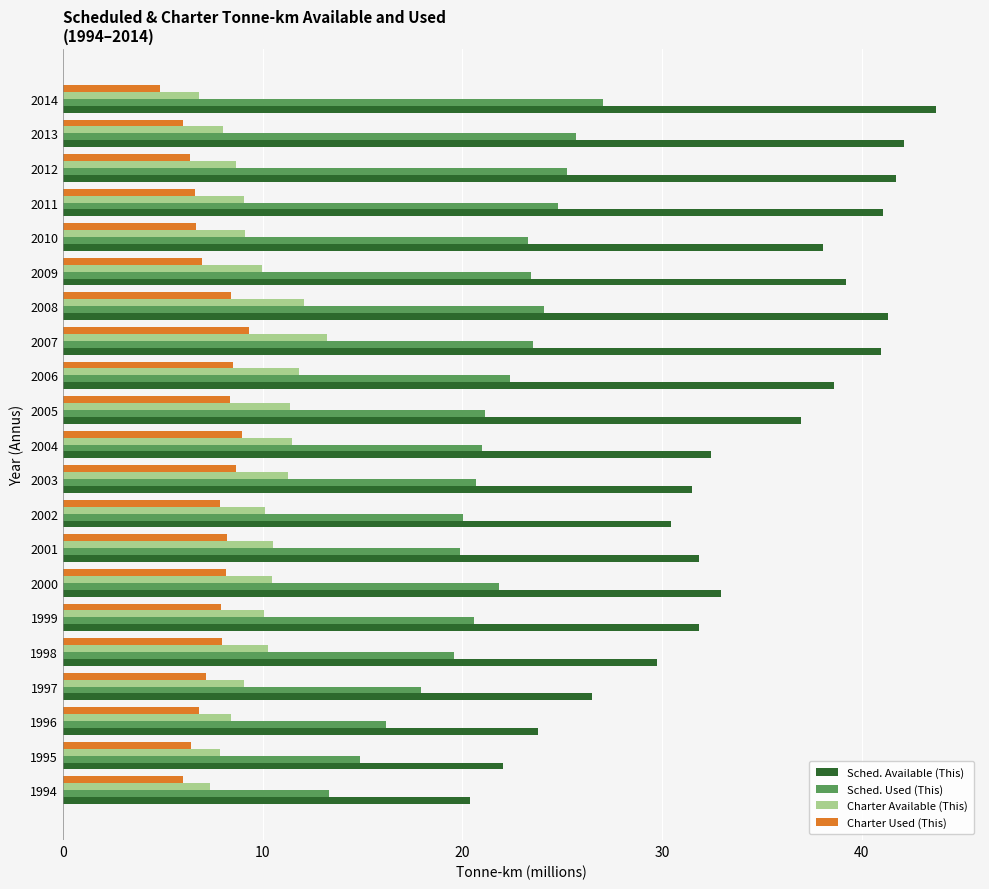

What is the minimum value for Charter Used (This)?

4.9